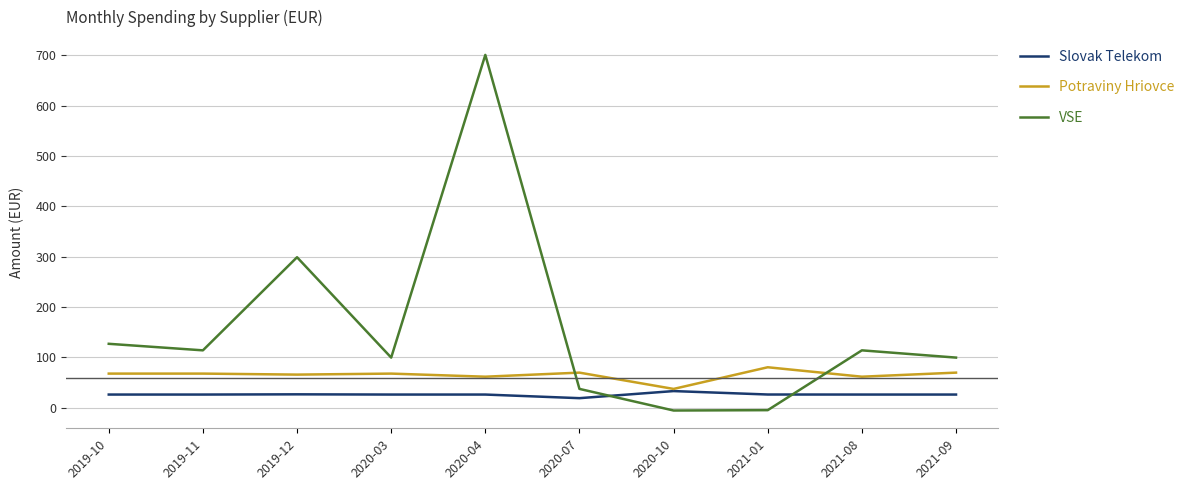

Where is VSE nearest to the value 347?

2019-12